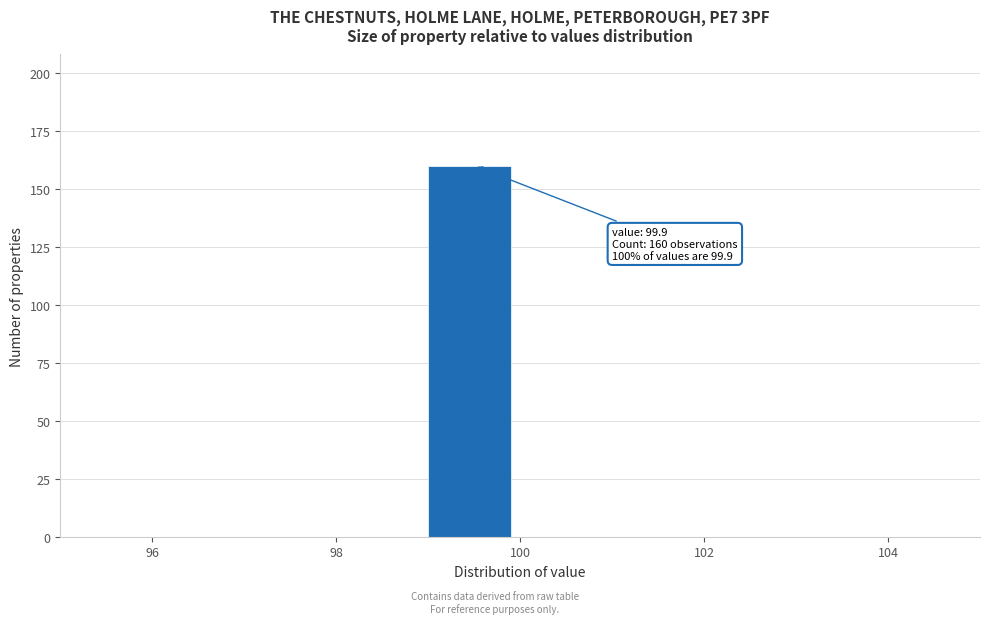

Which range on the x-axis has the tallest bar?

99 to 100